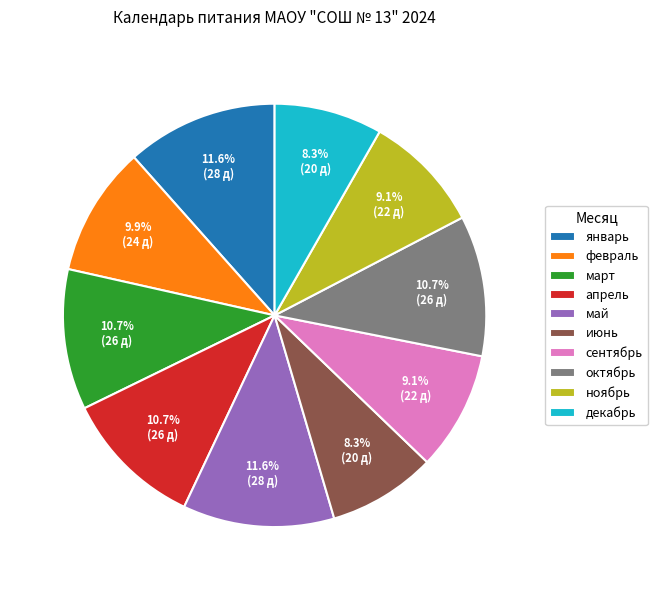

How much of the chart is everything except сентябрь?

90.9%